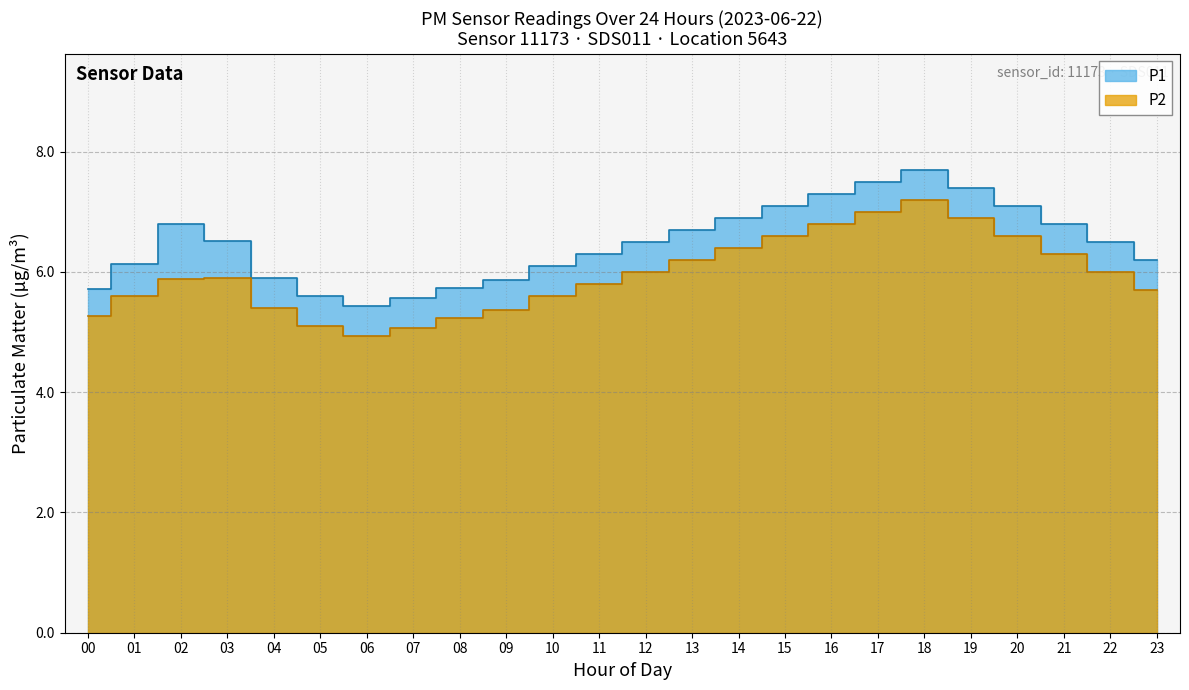

True or false: P1 and P2 intersect in this chart.

False